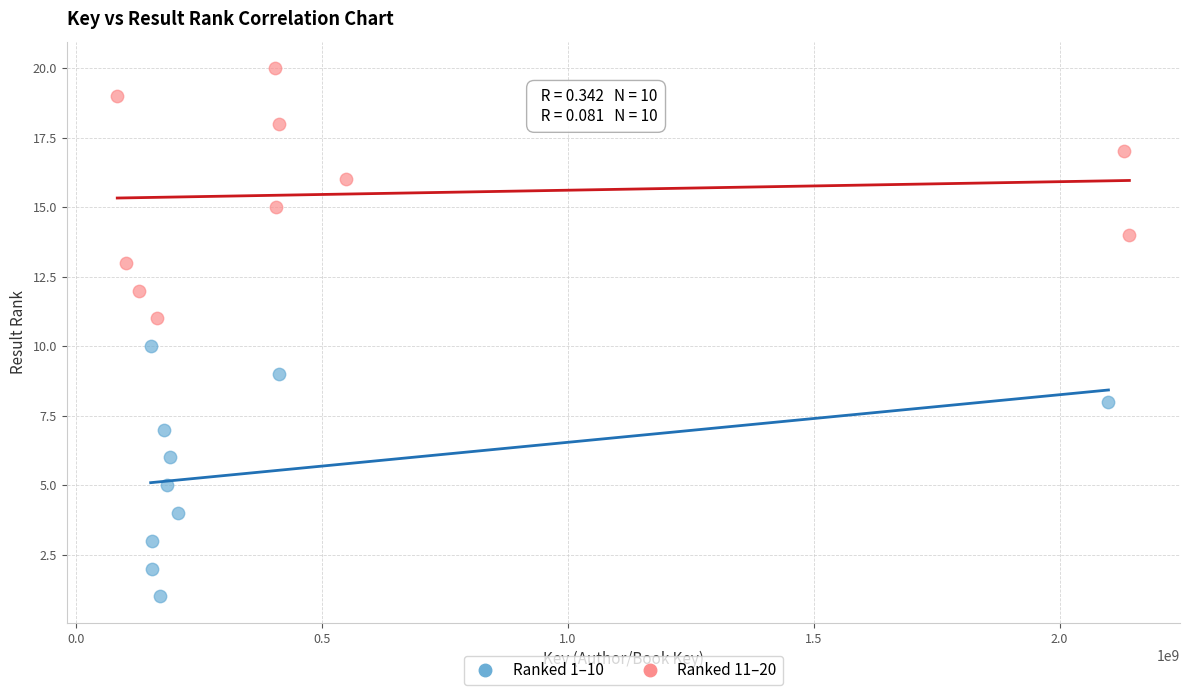

What are all the series names shown in the legend?

Ranked 1–10, Ranked 11–20